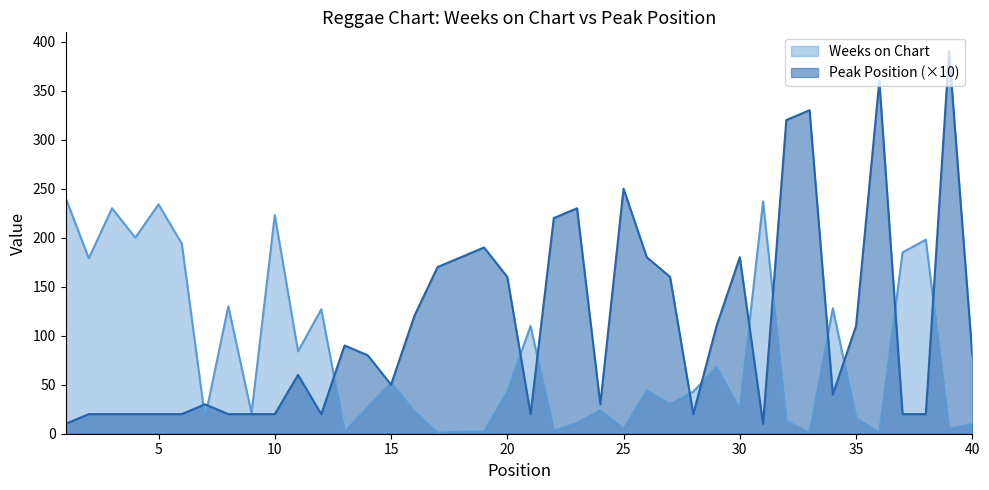

Does the chart display data point markers on the line(s)?

No